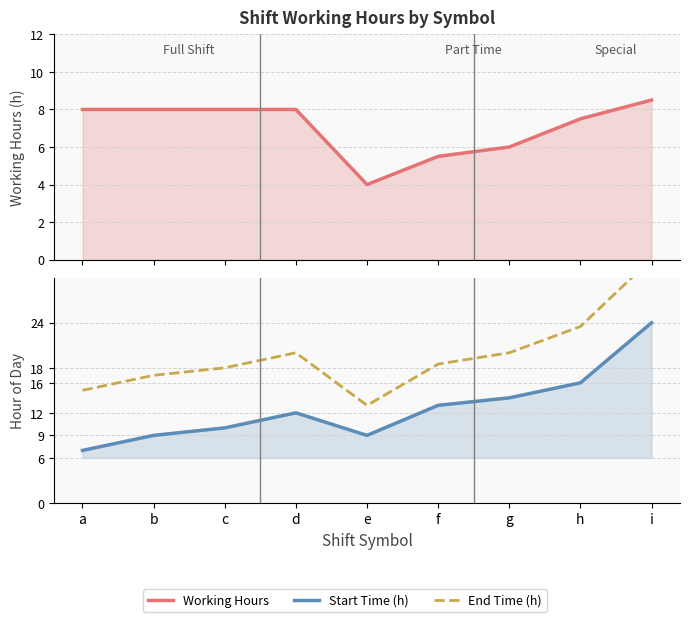

At which category does Start Time (h) reach its first local valley?

e